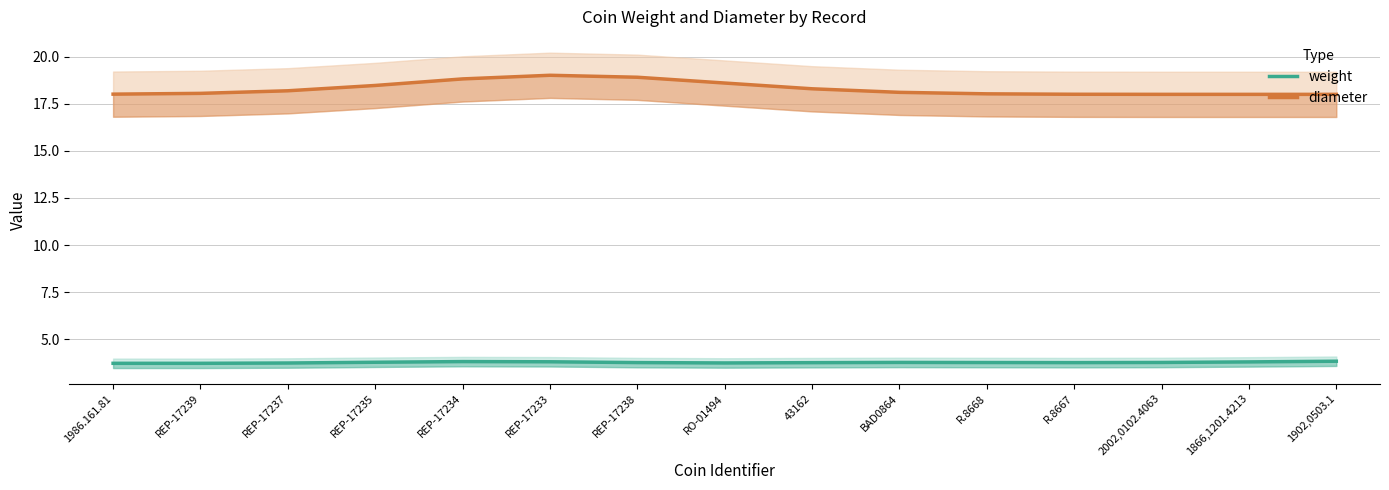

What is the label of the 12th point from the left?

R.8667